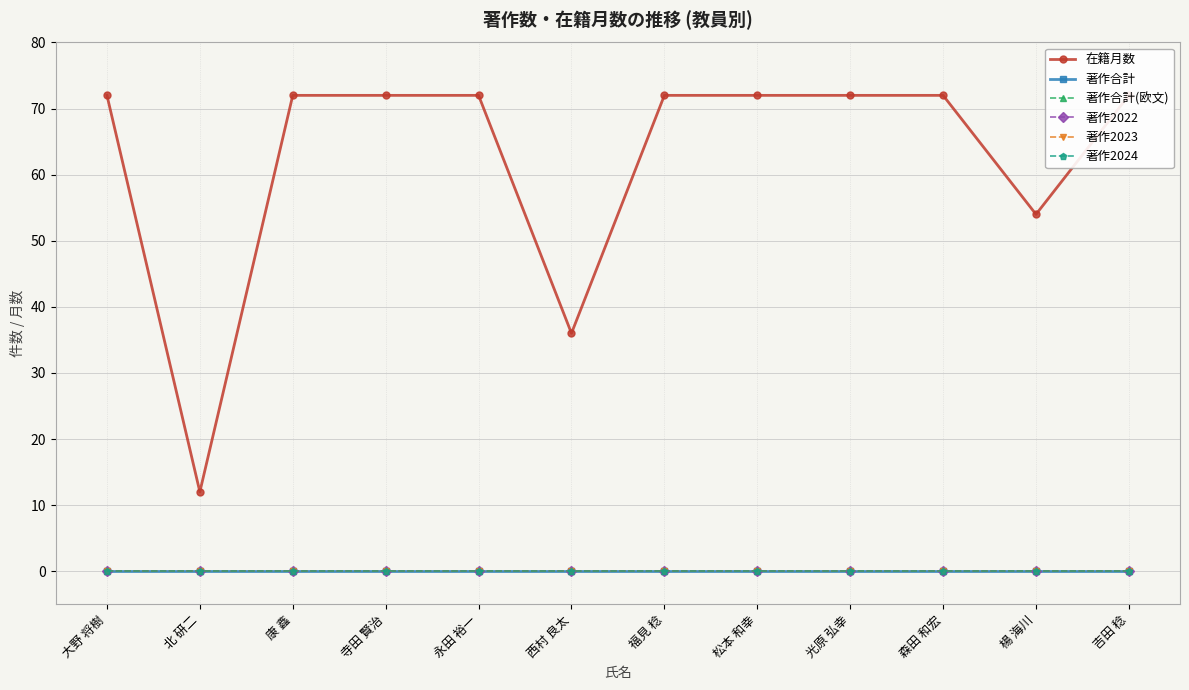

Is the value of 著作2024 at 西村 良太 greater than the value of 著作2023 at 光原 弘幸?

No